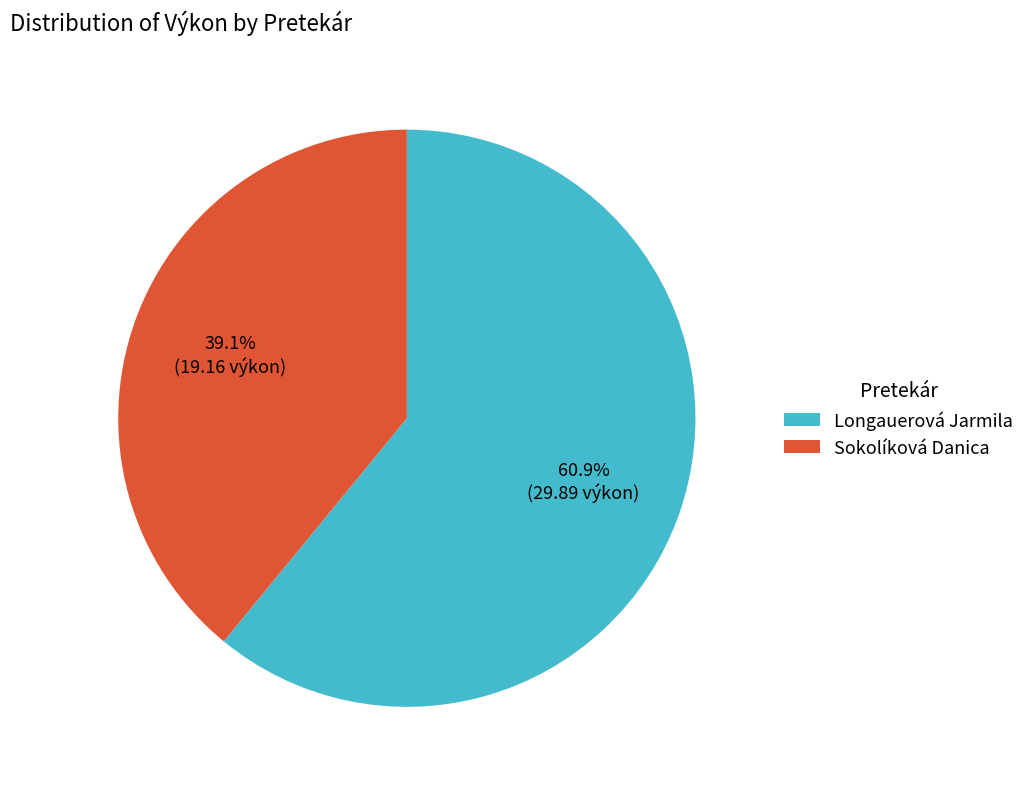

How many slices are in this pie chart?

2